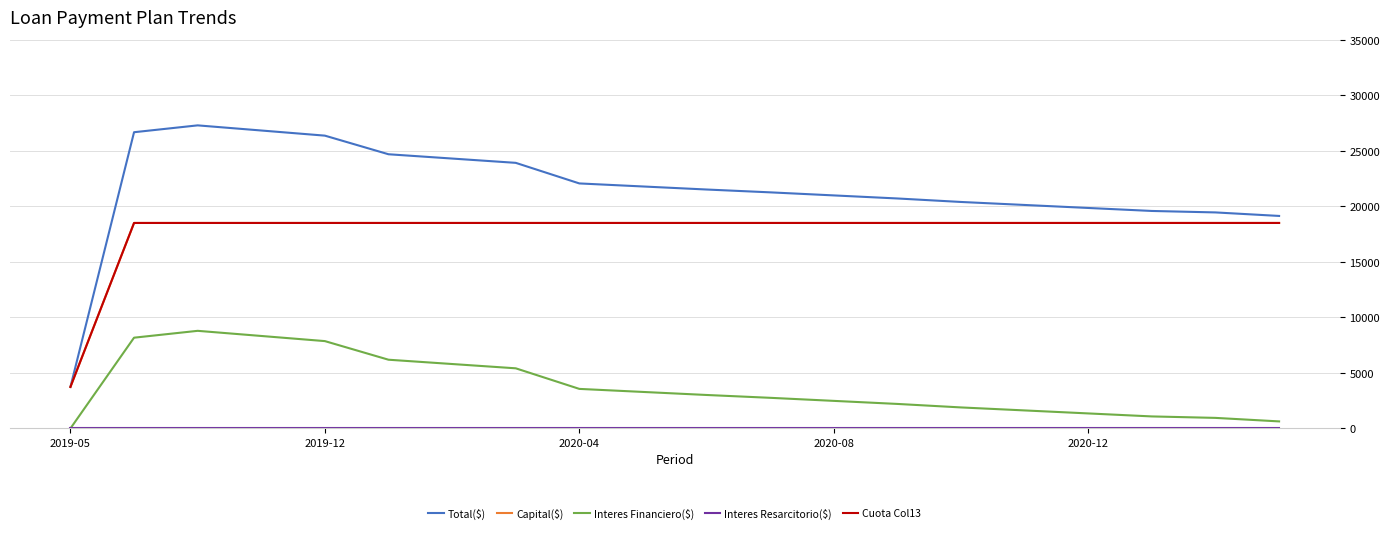

True or false: Capital($) and Total($) cross at least once.

False